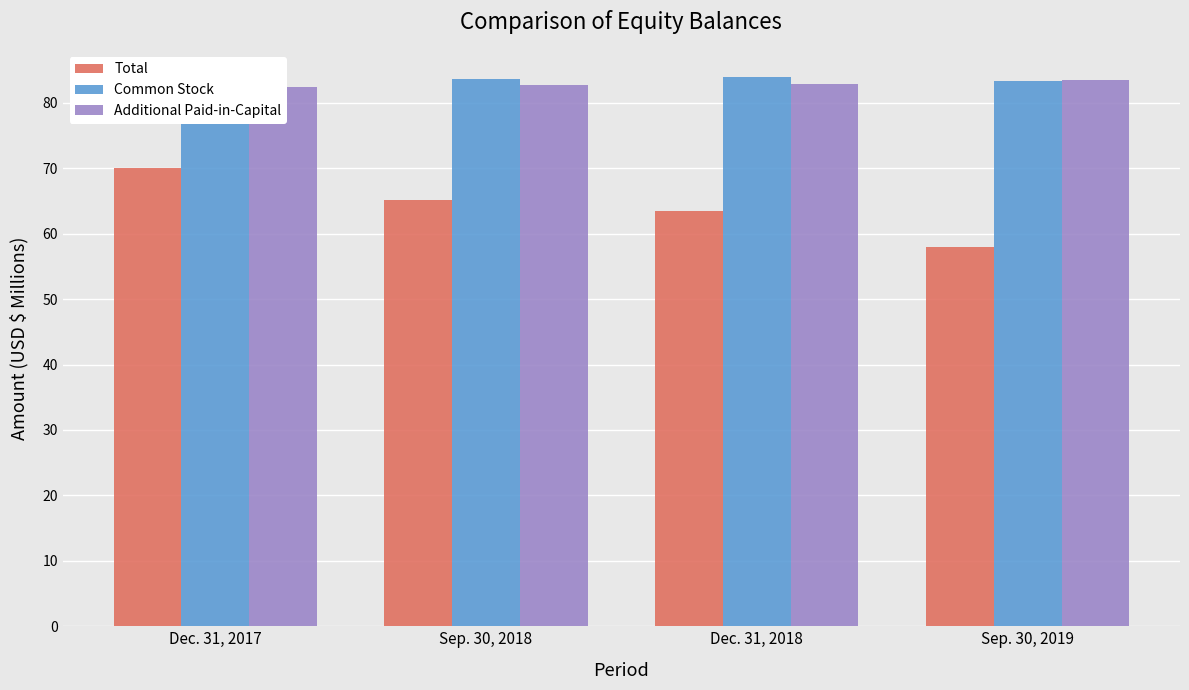

Which series has the largest range (max minus min)?

Total